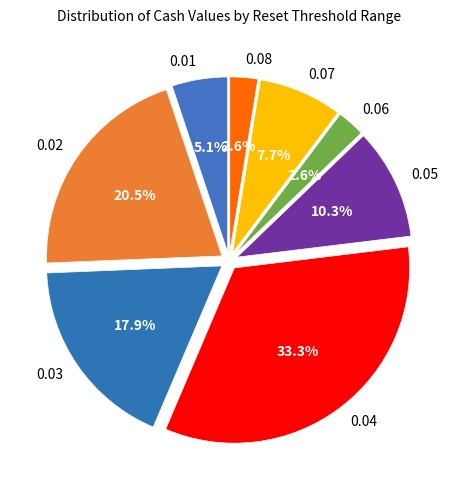

Which slice is the largest?

0.04